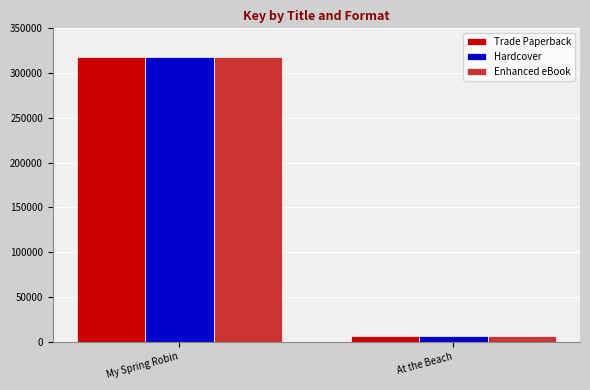

Are the bars grouped side by side (vs. stacked)?

Yes